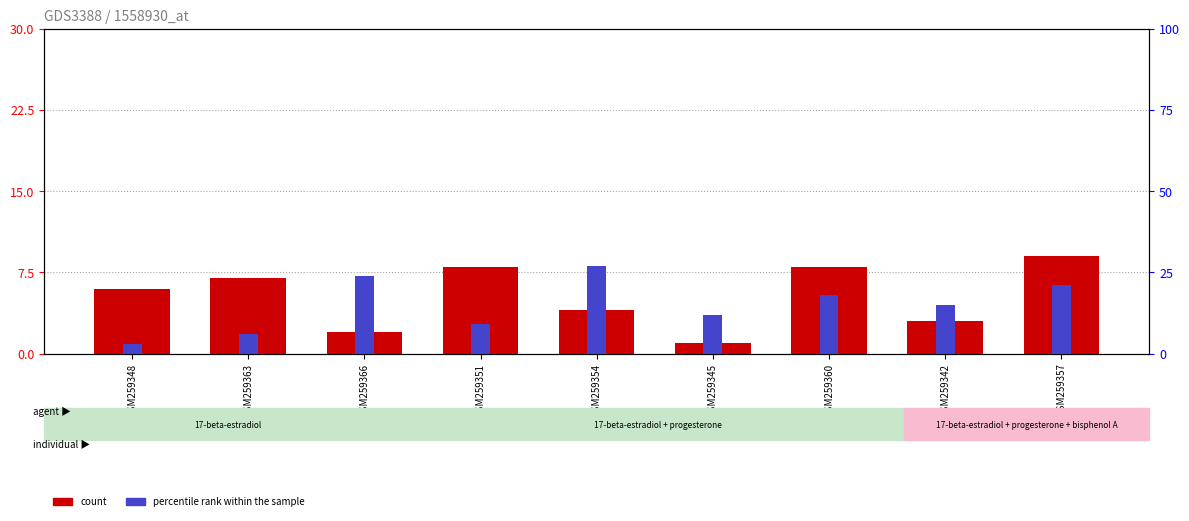

What is the value of the col_7 bar at the 4th from the left?

8